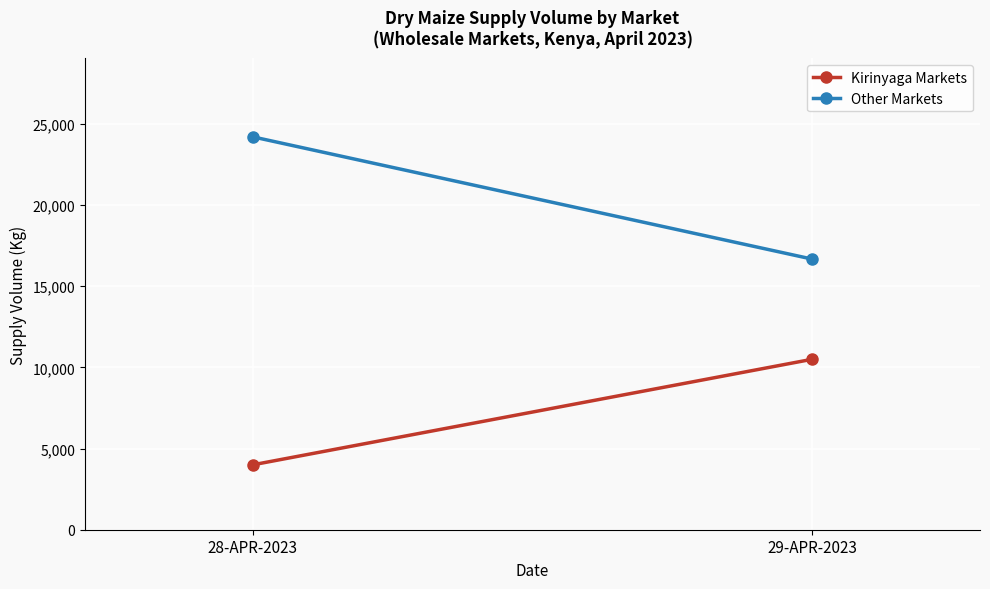

At which category does the chart reach its minimum across all series?

28-APR-2023